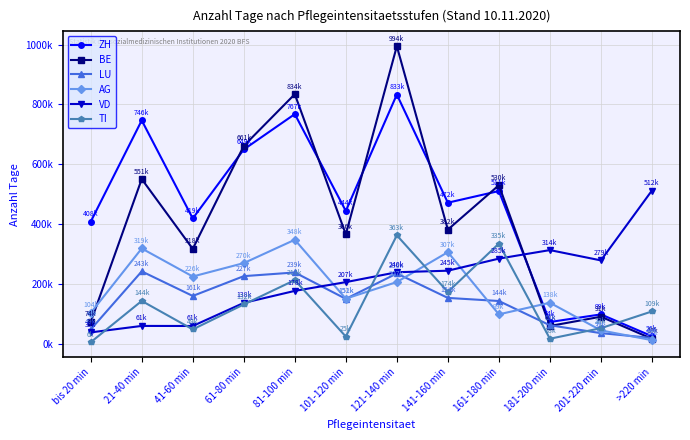

Reading right to left, what are all the values shown in this chart?

ZH: >220 min=26895	201-220 min=99702	181-200 min=74294	161-180 min=511182	141-160 min=472307	121-140 min=833107	101-120 min=444802	81-100 min=767853	61-80 min=649931	41-60 min=419718	21-40 min=746846	bis 20 min=408991
BE: >220 min=18312	201-220 min=91936	181-200 min=61024	161-180 min=530543	141-160 min=382525	121-140 min=994444	101-120 min=366755	81-100 min=834334	61-80 min=661790	41-60 min=318239	21-40 min=551112	bis 20 min=74120
LU: >220 min=21098	201-220 min=37142	181-200 min=63387	161-180 min=144360	141-160 min=154677	121-140 min=236236	101-120 min=151512	81-100 min=239551	61-80 min=227272	41-60 min=161175	21-40 min=243179	bis 20 min=49416
AG: >220 min=13648	201-220 min=46343	181-200 min=138544	161-180 min=99836	141-160 min=307329	121-140 min=207641	101-120 min=152167	81-100 min=348624	61-80 min=270782	41-60 min=226052	21-40 min=319648	bis 20 min=104568
VD: >220 min=512921	201-220 min=279803	181-200 min=314200	161-180 min=285716	141-160 min=245427	121-140 min=240333	101-120 min=207305	81-100 min=178104	61-80 min=138072	41-60 min=61010	21-40 min=61219	bis 20 min=39625
TI: >220 min=109608	201-220 min=53688	181-200 min=18471	161-180 min=335954	141-160 min=174499	121-140 min=363407	101-120 min=25753	81-100 min=214073	61-80 min=132902	41-60 min=49609	21-40 min=144639	bis 20 min=6734